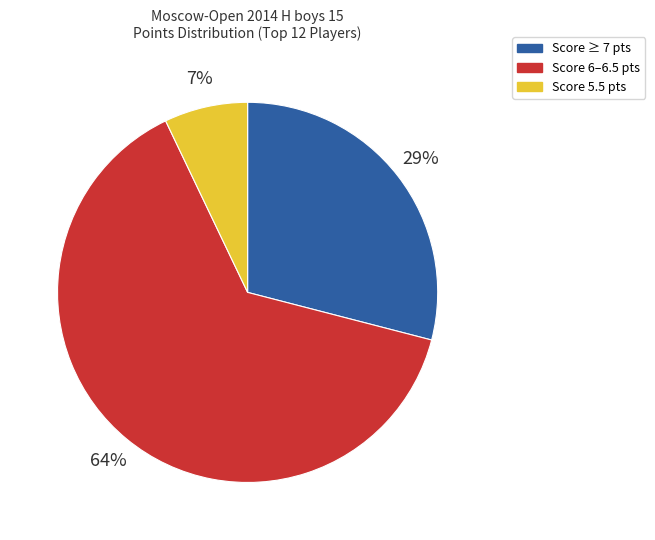

To the nearest percent, what is the difference between the largest and smallest slice percentages?

57%